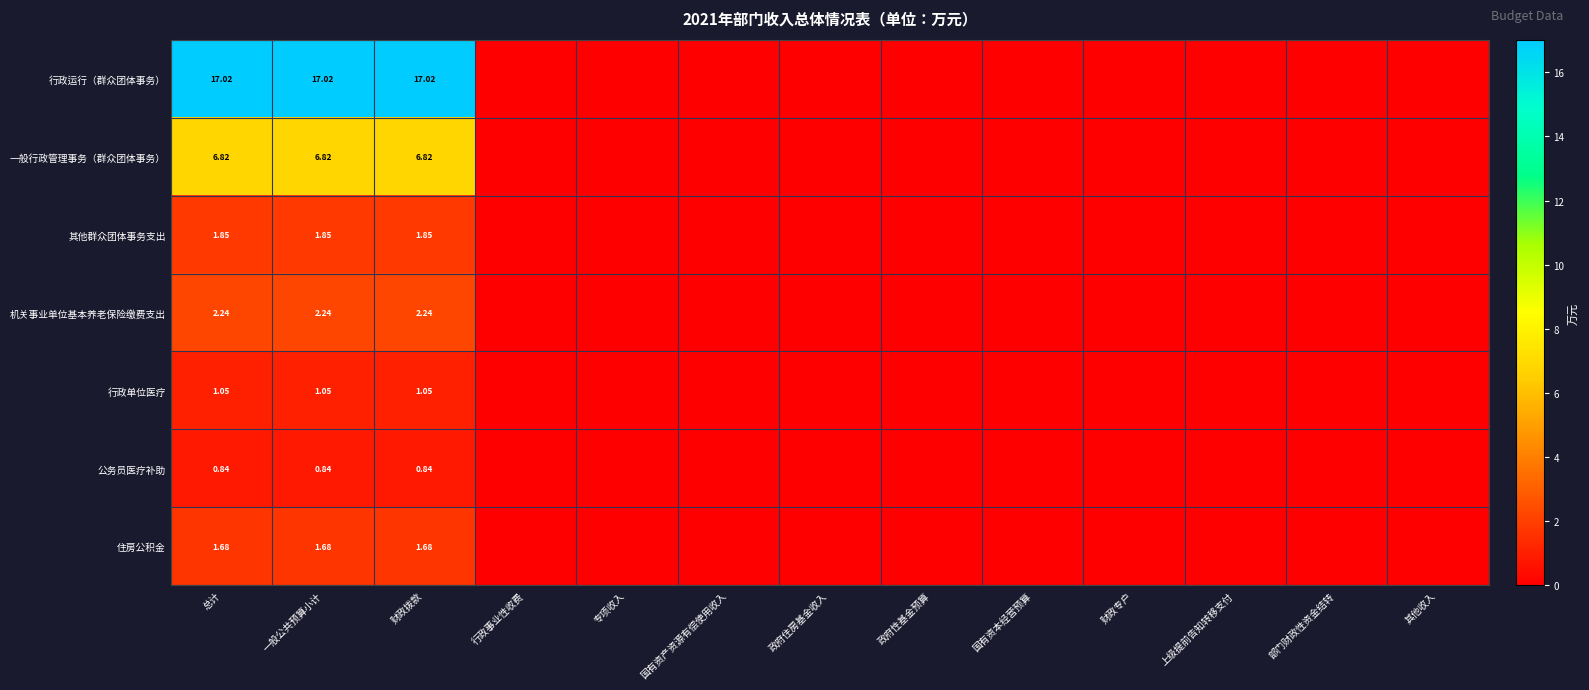

At 一般公共预算小计, list the series in order from largest to smallest.

行政运行（群众团体事务）, 一般行政管理事务（群众团体事务）, 机关事业单位基本养老保险缴费支出, 其他群众团体事务支出, 住房公积金, 行政单位医疗, 公务员医疗补助